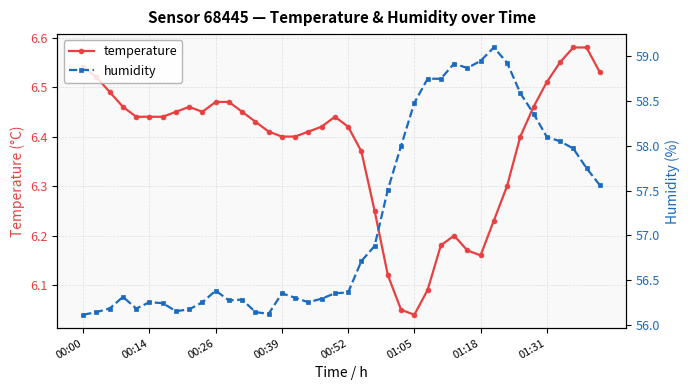

Is it true that temperature equals 1.5 at 00:39?

False